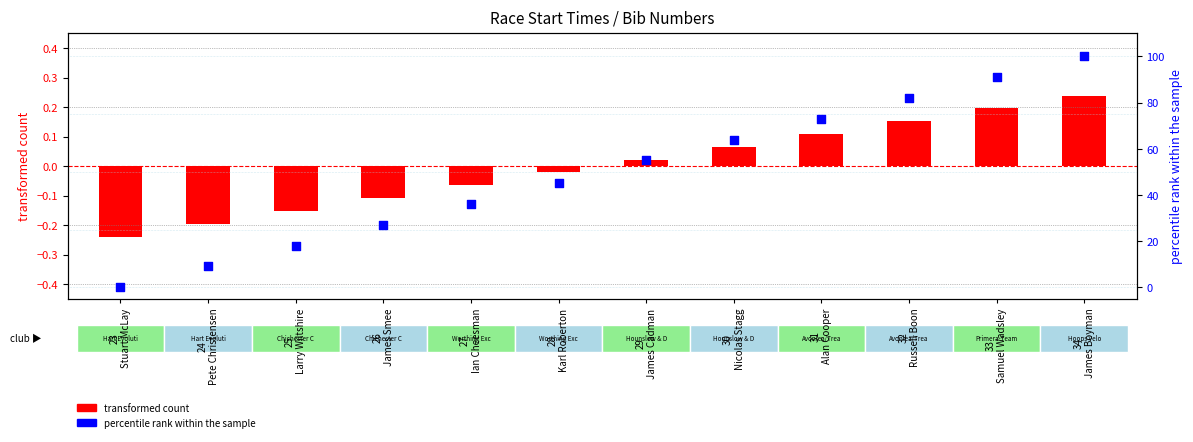

Between 26
James Smee and 34
James Boyman, which is larger?

34
James Boyman